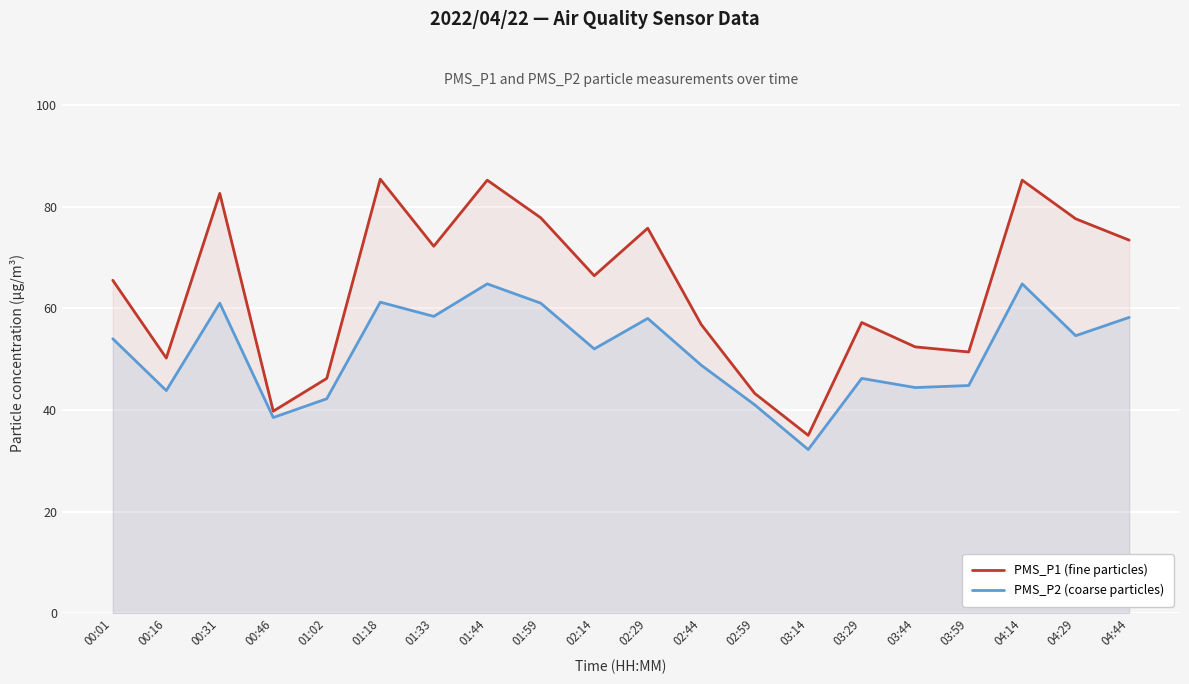

Which series has the widest spread of values?

PMS_P1 (fine particles)